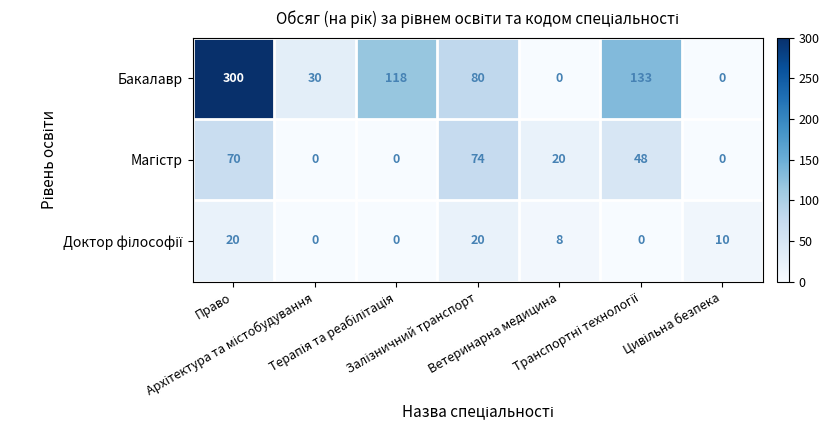

Which series has the largest total across all categories?

Бакалавр